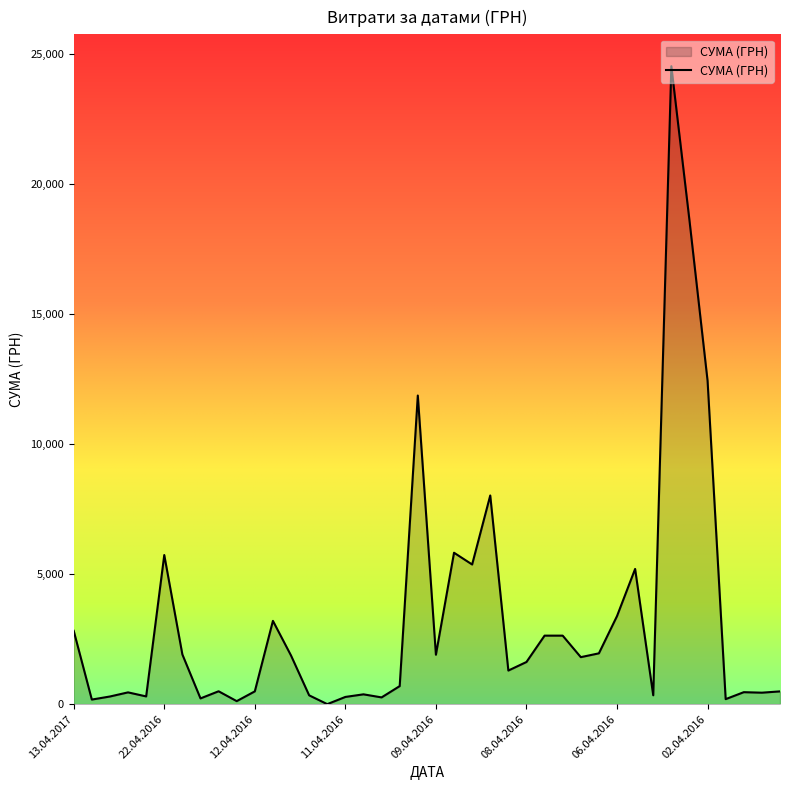

What is the difference between the maximum and minimum values?

24536.0